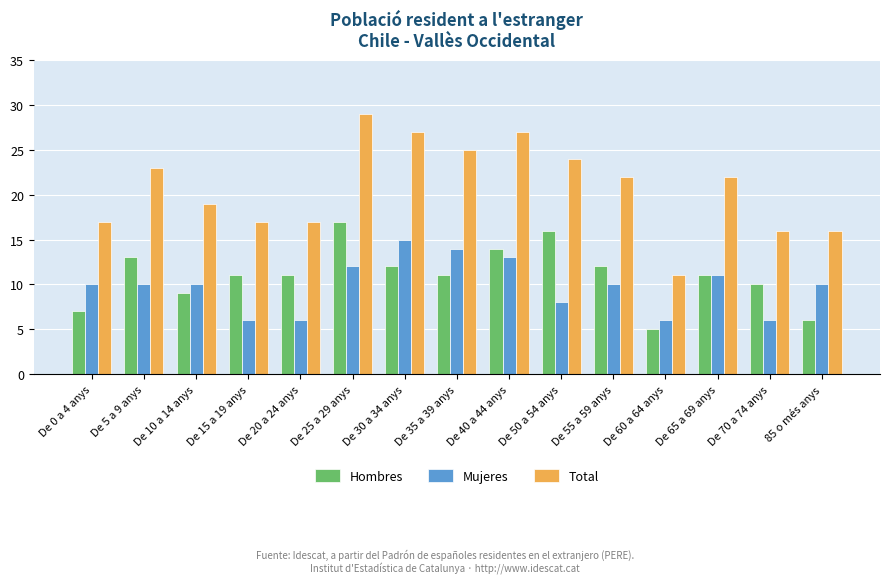

How many groups of bars are there?

15